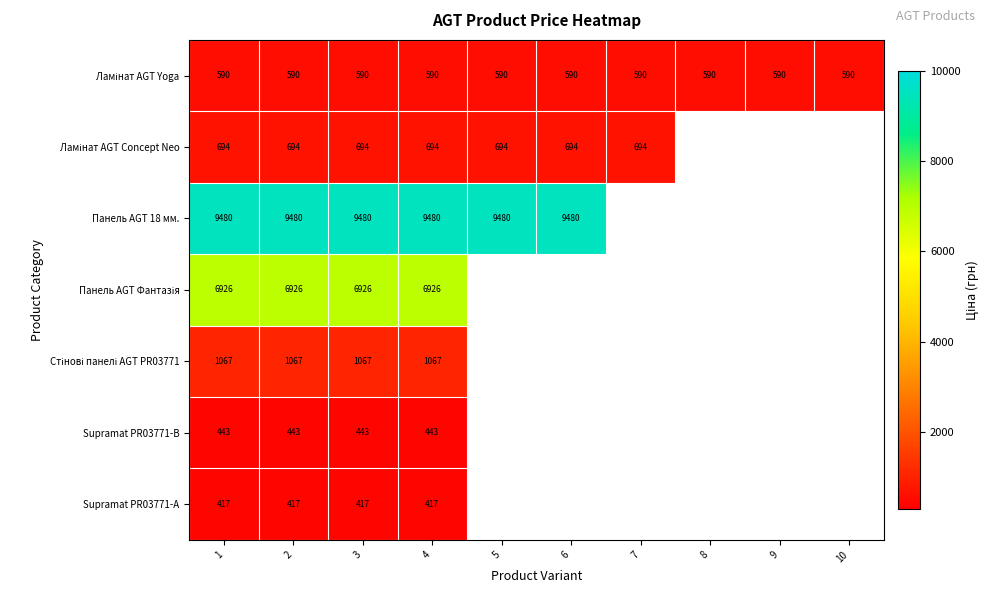

At which label is Ламінат AGT Yoga closest to 589?

1